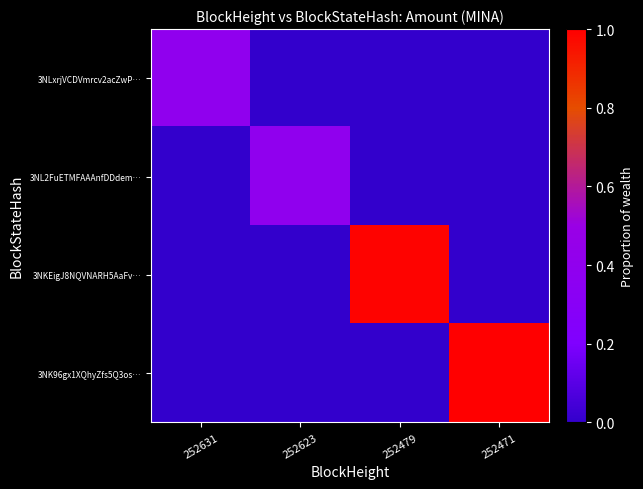

Reading left to right, transcribe all the data shown in this chart.

3NLxrjVCDVmrcv2acZwP…: 252631=0.4	252623=0.0	252479=0.0	252471=0.0
3NL2FuETMFAAAnfDDdem…: 252631=0.0	252623=0.4	252479=0.0	252471=0.0
3NKEigJ8NQVNARH5AaFv…: 252631=0.0	252623=0.0	252479=1.0	252471=0.0
3NK96gx1XQhyZfs5Q3os…: 252631=0.0	252623=0.0	252479=0.0	252471=1.0